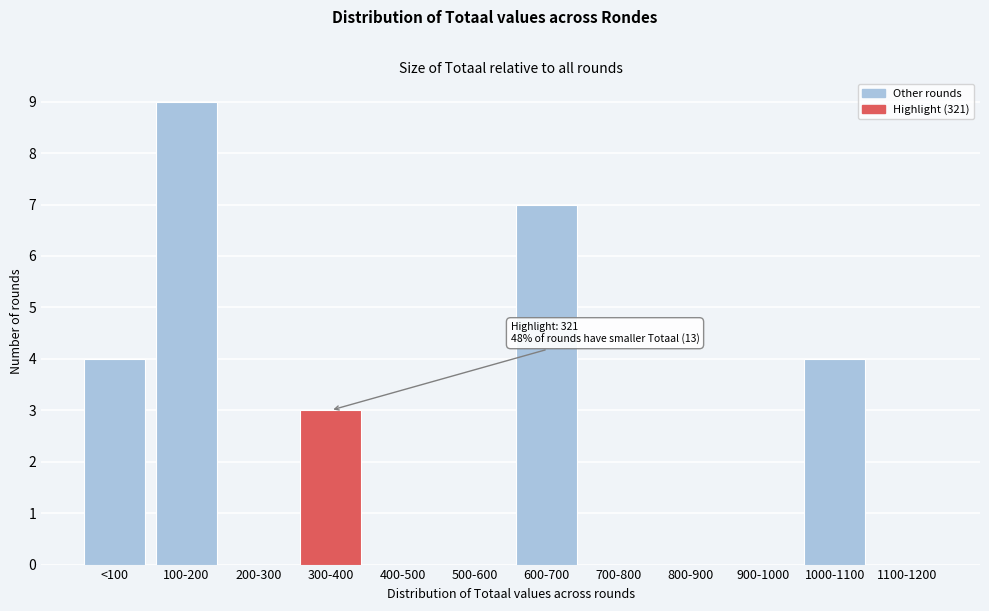

Reading left to right, transcribe all the data shown in this chart.

<100=4	100-200=9	200-300=0	300-400=3	400-500=0	500-600=0	600-700=7	700-800=0	800-900=0	900-1000=0	1000-1100=4	1100-1200=0